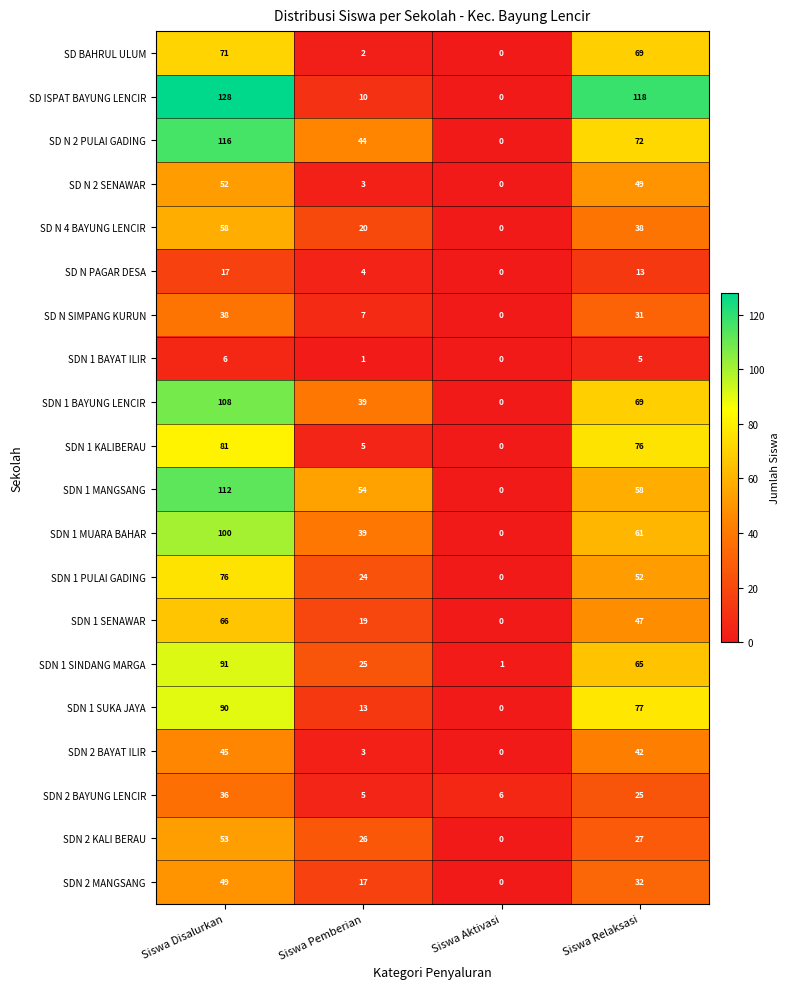

The SD N PAGAR DESA series shows 8 at Siswa Disalurkan. True or false?

False